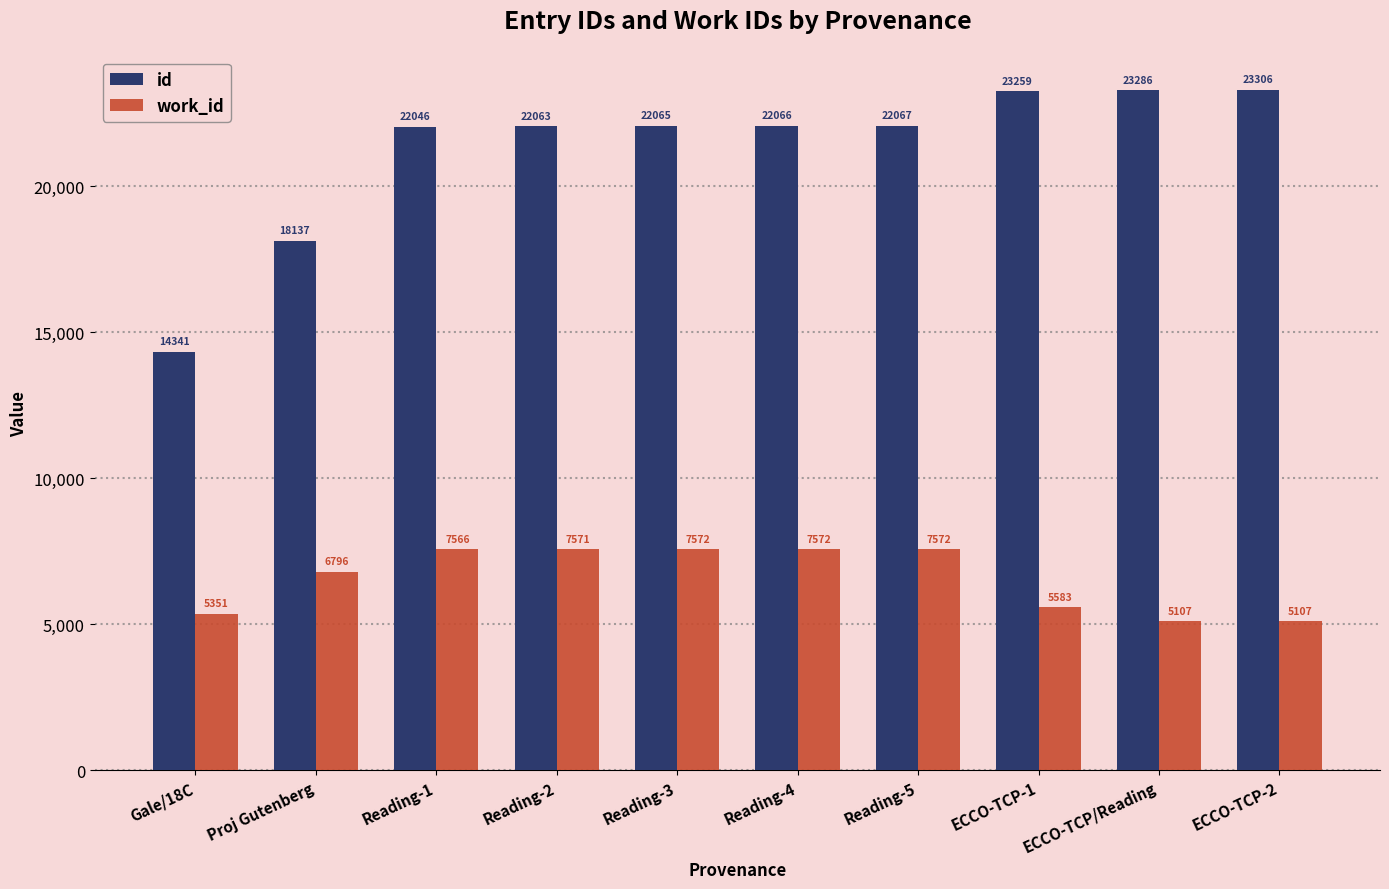

What is the spread (max minus min) of values at ECCO-TCP/Reading?

18179